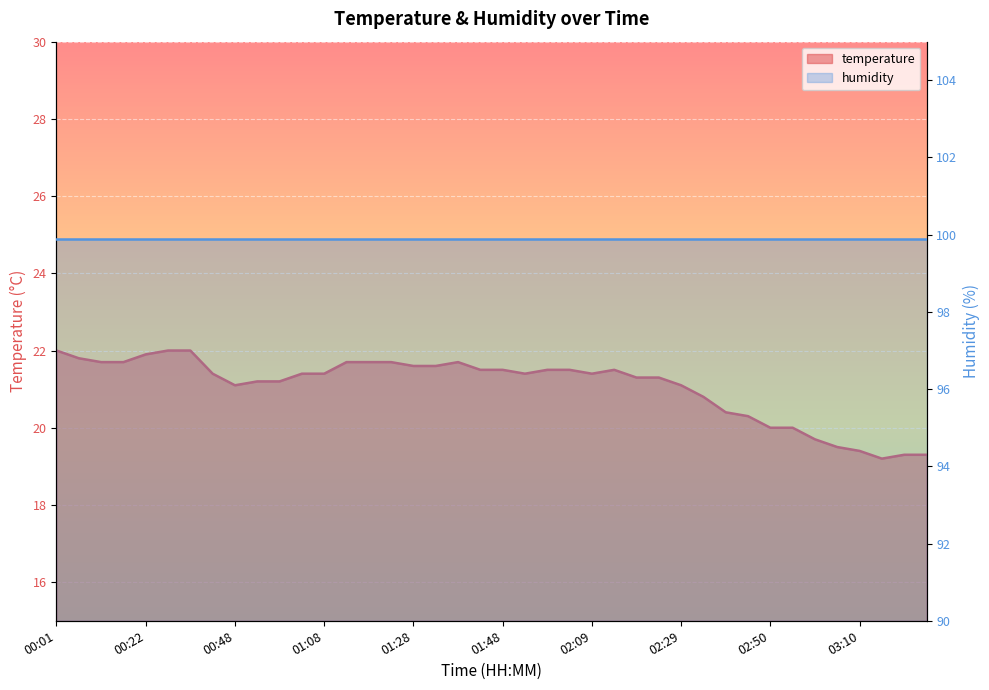

What is the change in value from 02:34 to 02:39?

-0.4